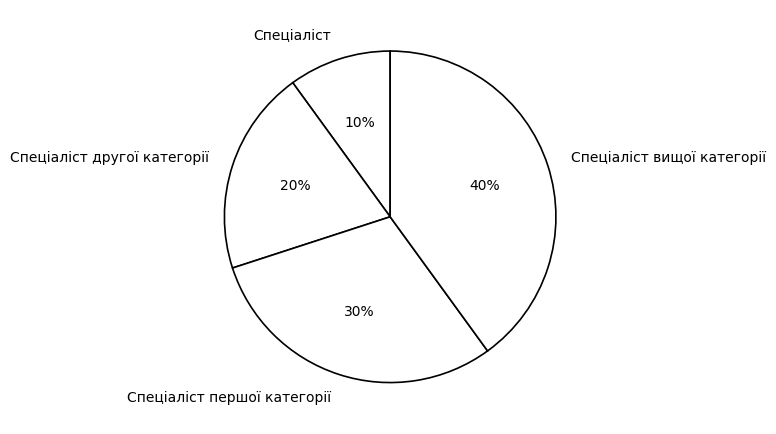

Which slice is the largest?

Спеціаліст вищої категорії